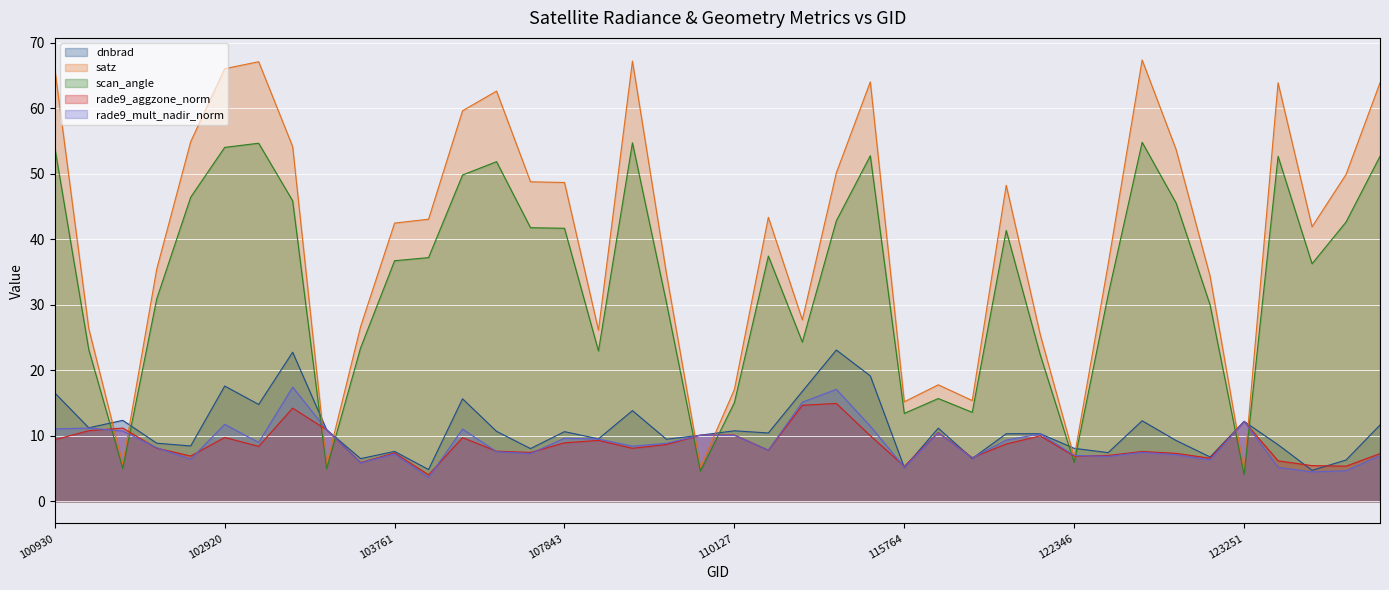

Is it true that rade9_aggzone_norm equals 8.4 at 103032?

True